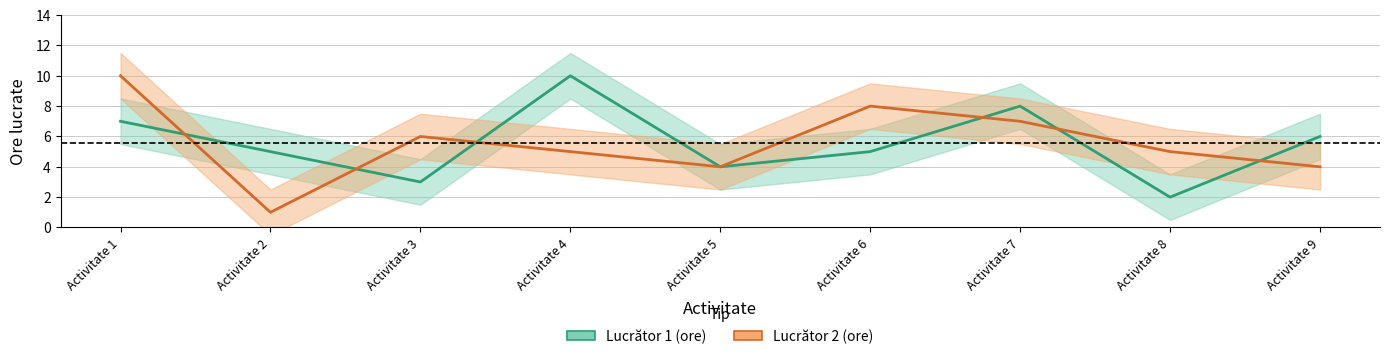

What is the greatest value displayed?

10